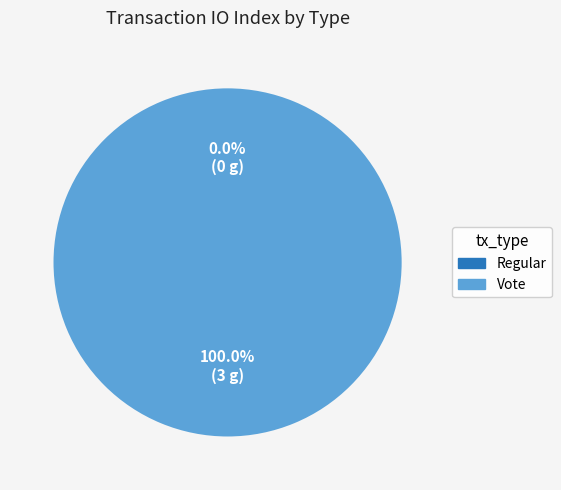

Which category accounts for the majority?

Vote